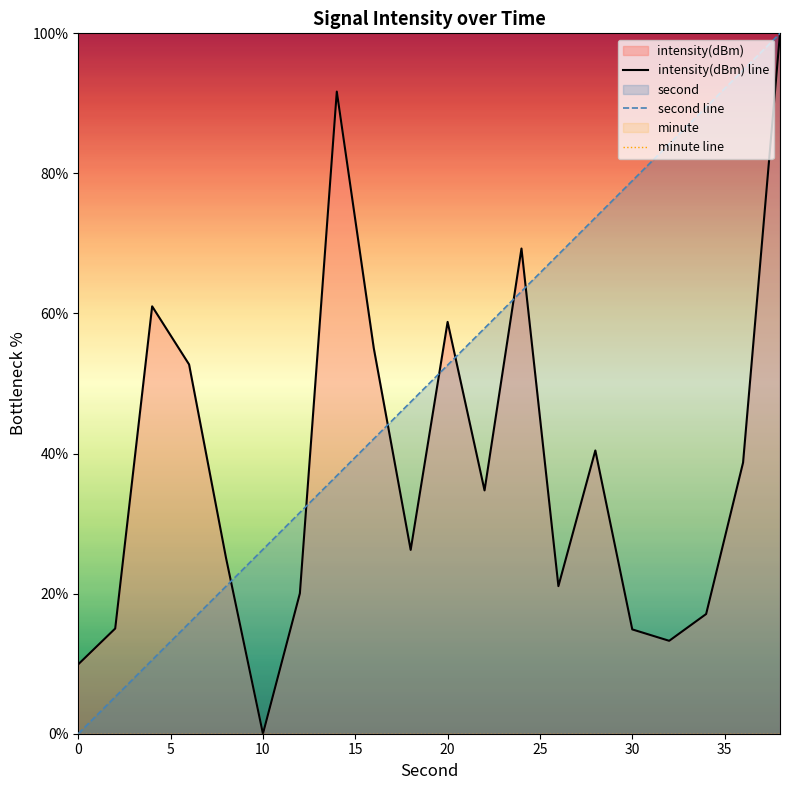

List the series in order of their overall mean, highest first.

second line, intensity(dBm) line, minute line